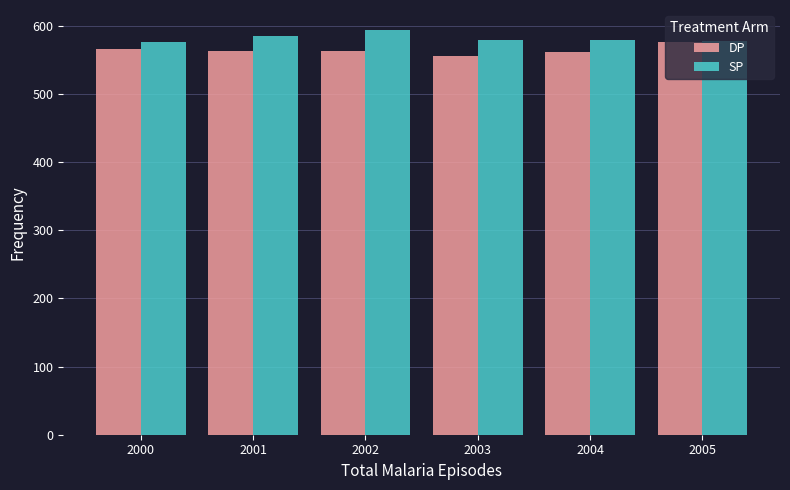

What is the total value across all series at 2003?

1135.2